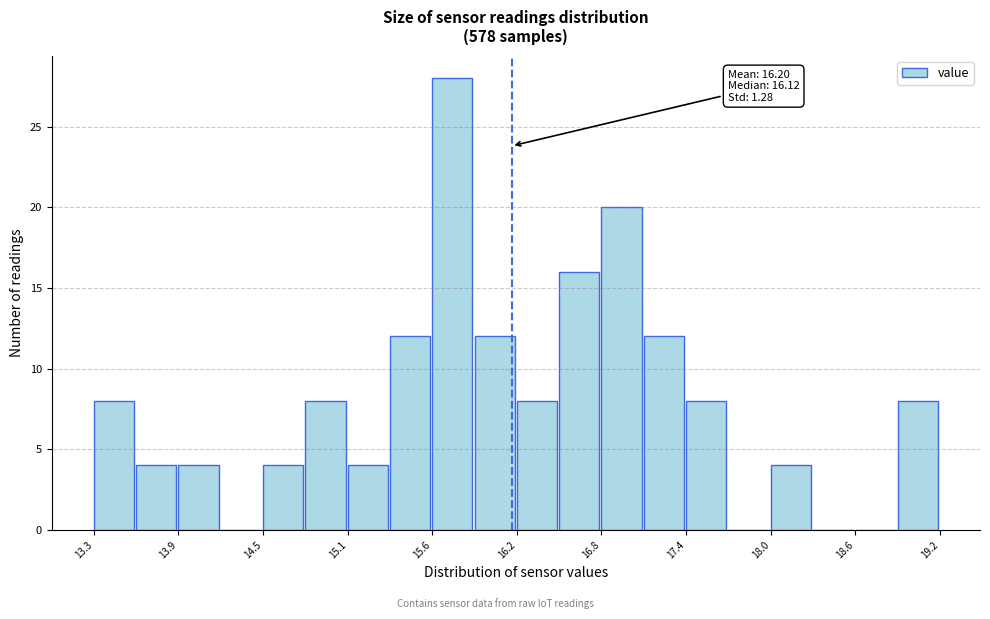

Read against the x-axis, roughly where is the centre of the tallest bar?

15.8